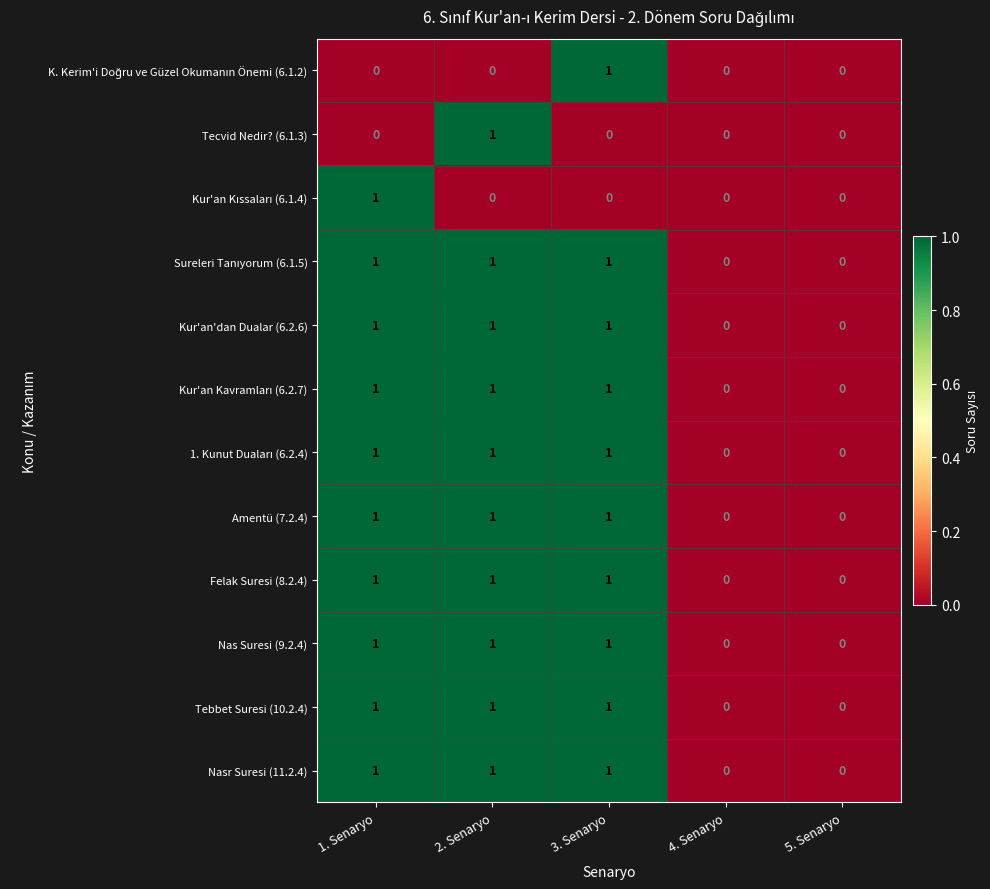

The Kur'an'dan Dualar (6.2.6) series shows 1 at 3. Senaryo. True or false?

True